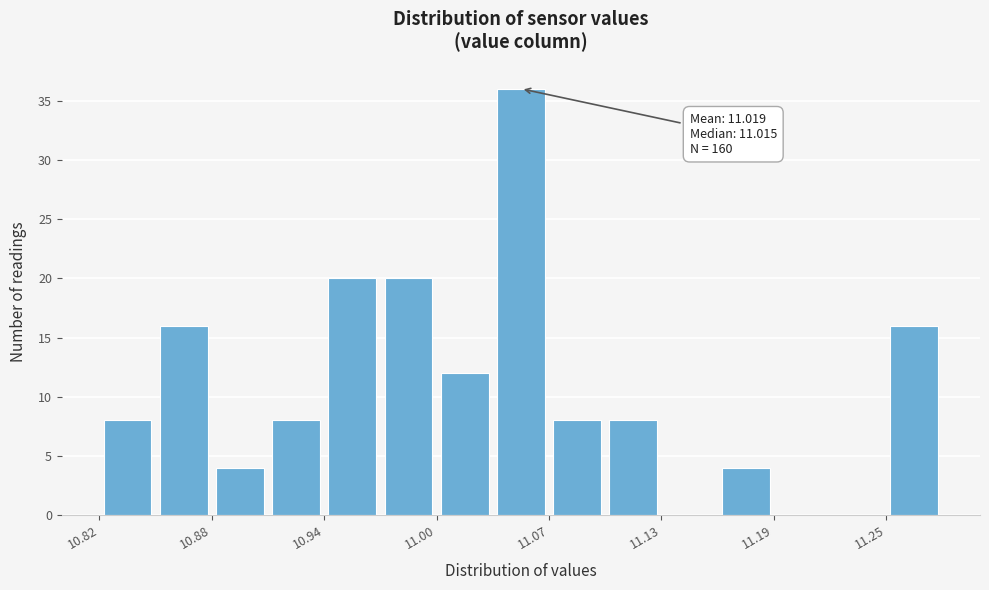

Around what value on the x-axis is the tallest bar? Give the approximate position of its centre, as read against the axis.

11.05